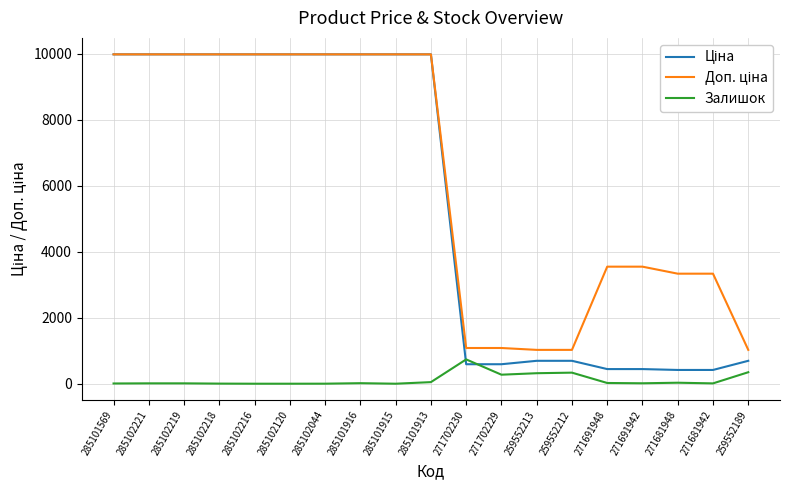

The Залишок series shows 30.0 at 271681948. True or false?

True